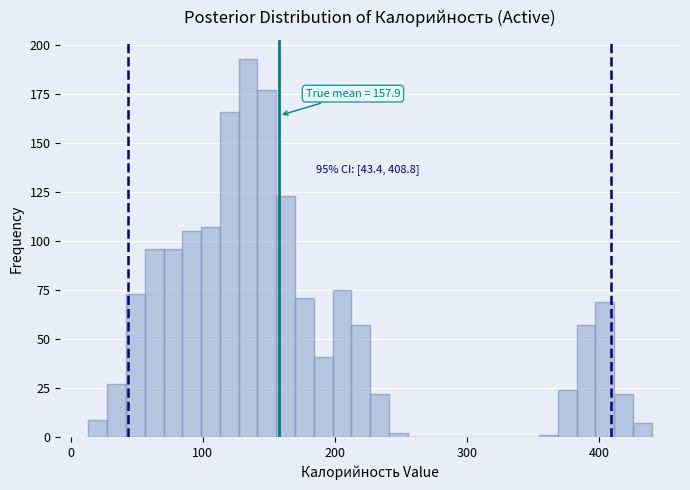

Around what value on the x-axis is the tallest bar? Give the approximate position of its centre, as read against the axis.

130